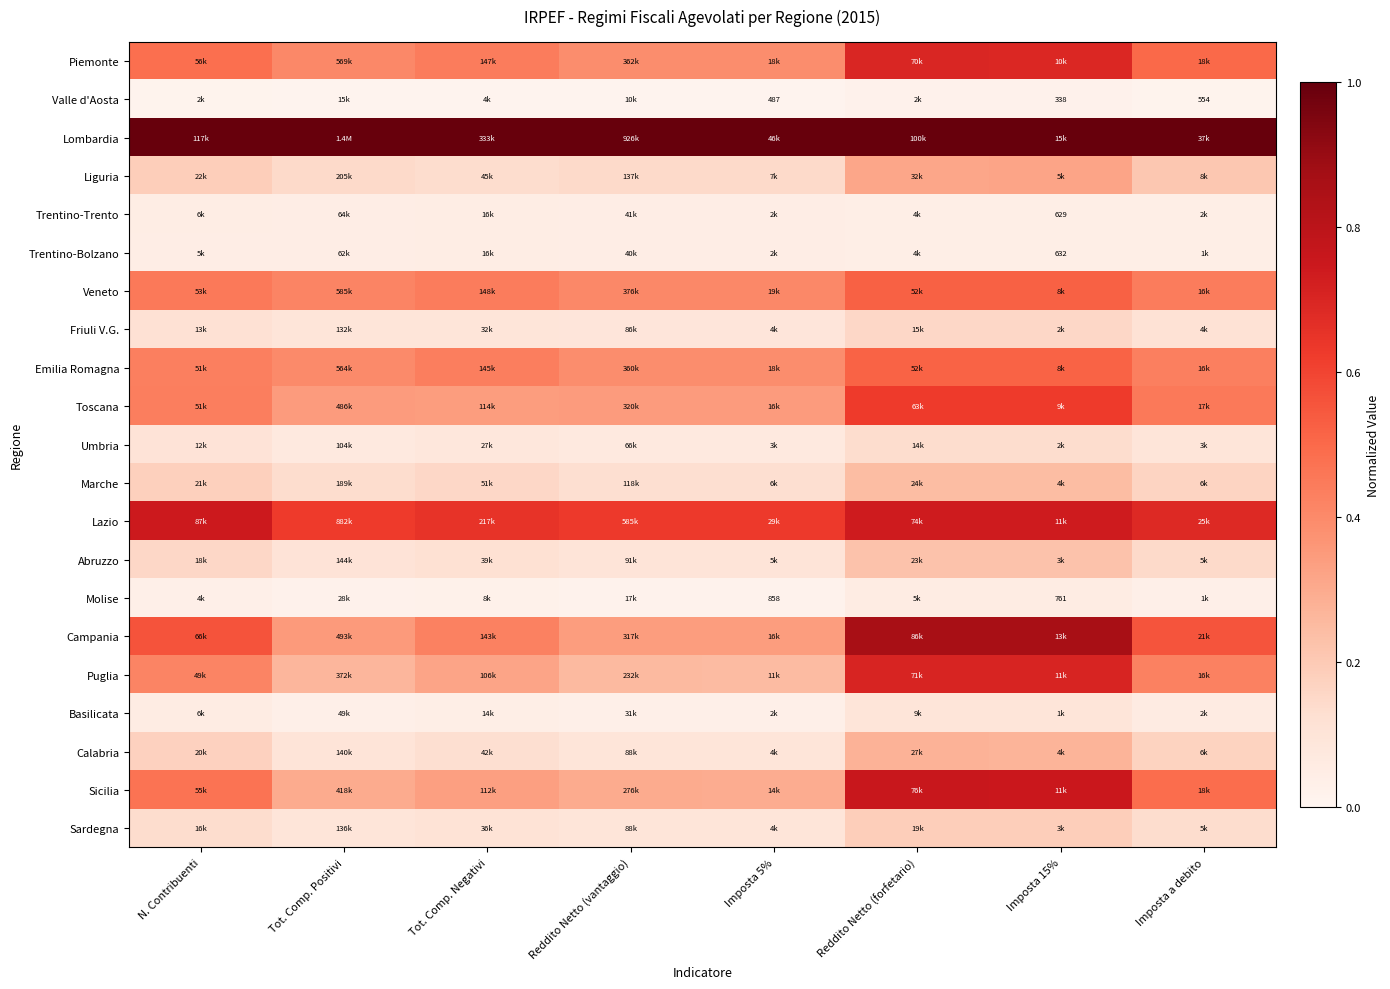

Which series has the largest total across all categories?

Lombardia